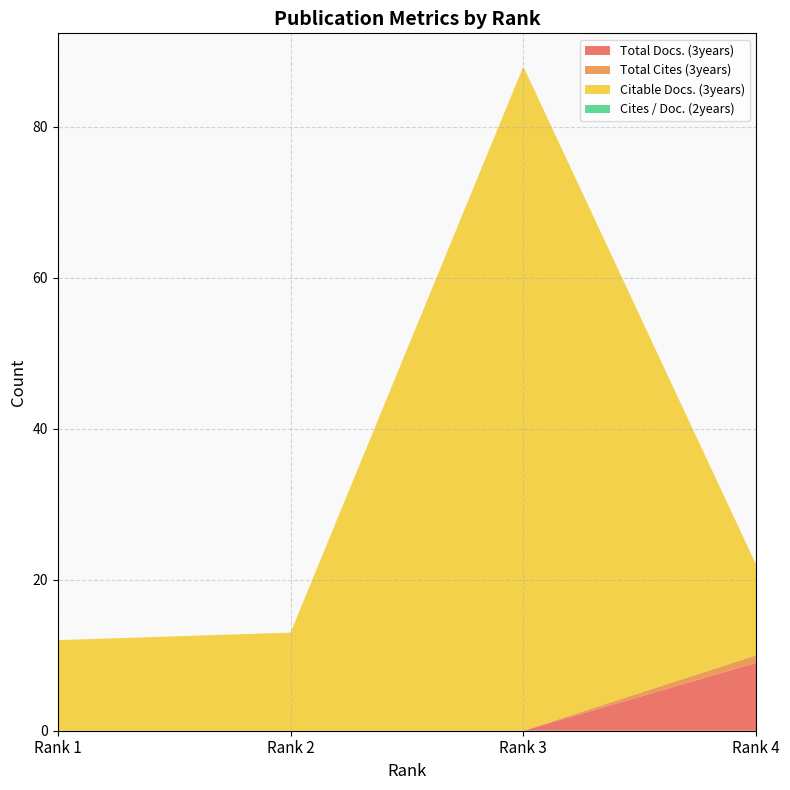

Reading left to right, what are all the values shown in this chart?

Total Docs. (3years): 0	0	0	9
Total Cites (3years): 0	0	0	1
Citable Docs. (3years): 12	13	88	12
Cites / Doc. (2years): 0	0	0	0